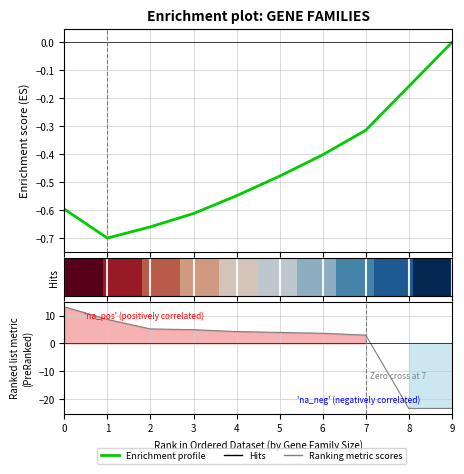

True or false: row_0 has more than 0 interior local peaks.

False